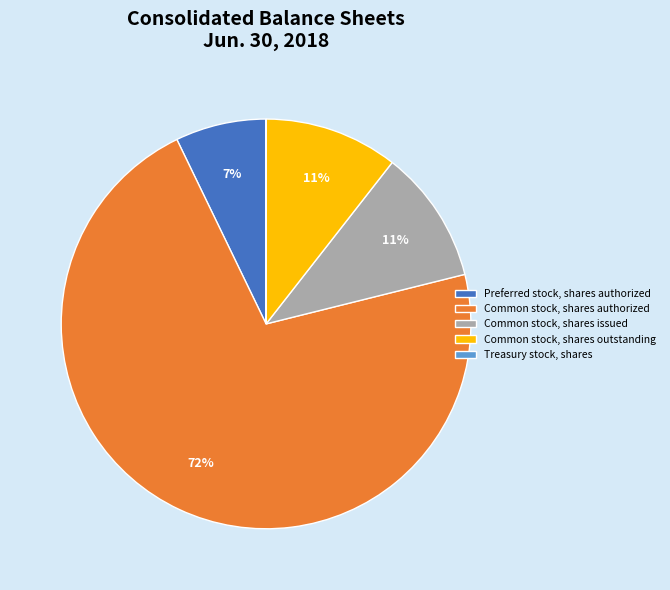

To the nearest percent, what is the average slice percentage?

20%